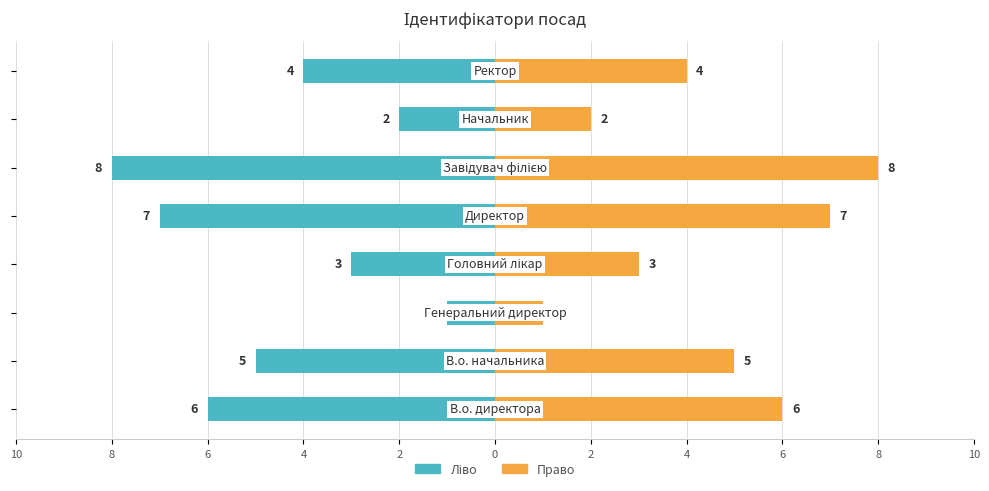

Rank the series by their average value, from lowest to highest.

Ідентифікатор (ліво), Ідентифікатор (право)